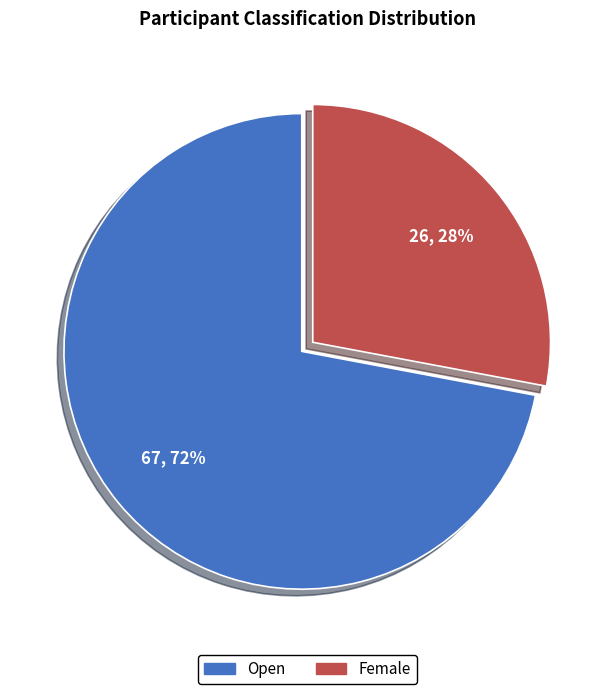

Rank the categories by value from highest to lowest.

Open, Female